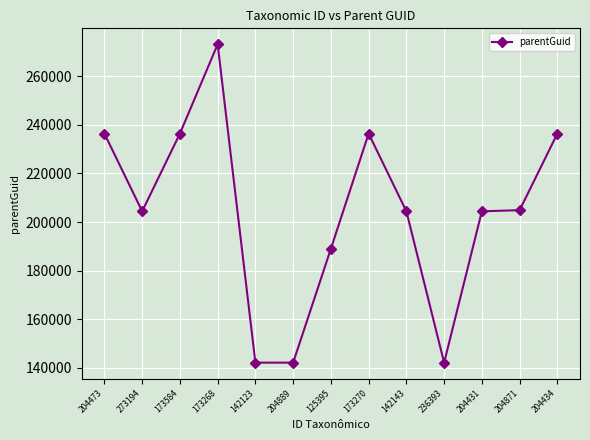

Approximately how many times larger is the value at 125395 compared to 173584?

0.8